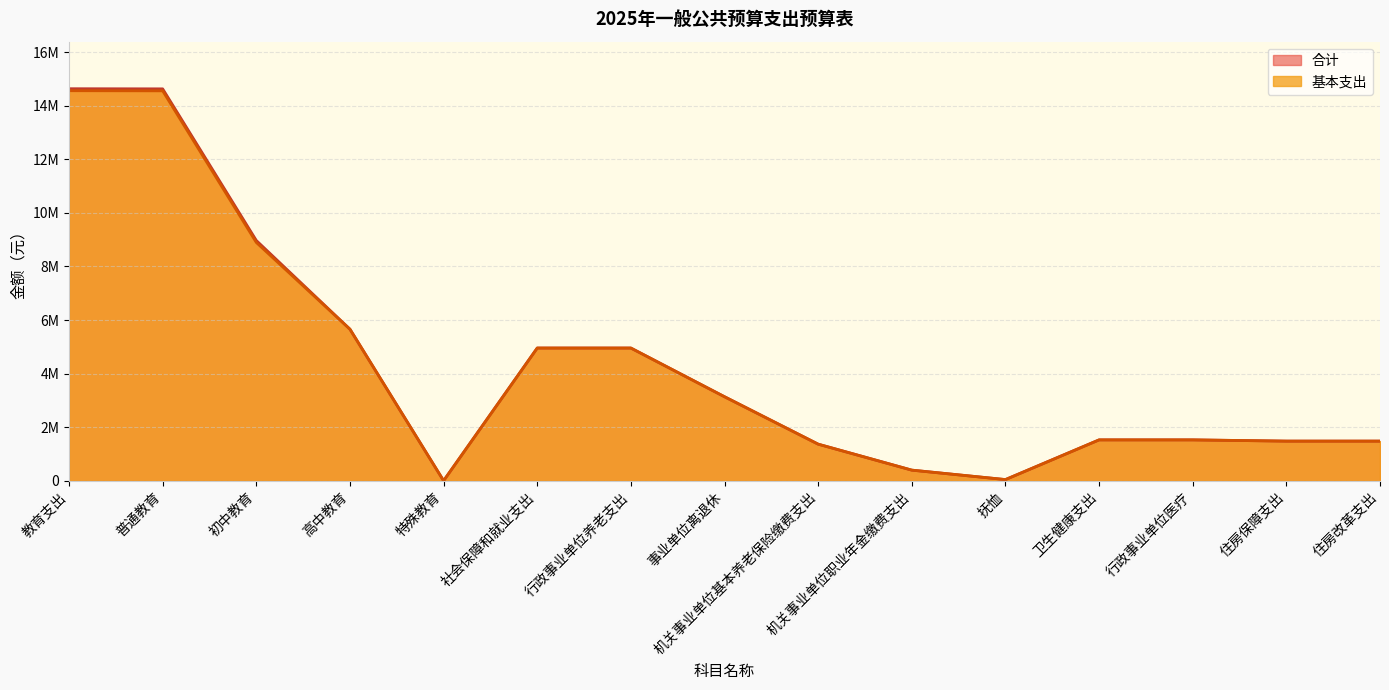

What is the difference between the maximum and second lowest values in the 基本支出 series?

14555082